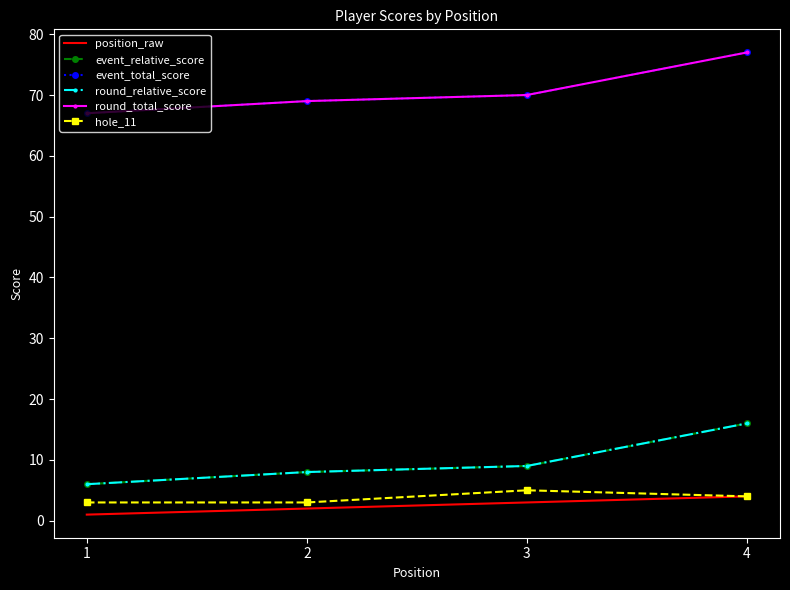

What are all the series names shown in the legend?

position_raw, event_relative_score, event_total_score, round_relative_score, round_total_score, hole_11